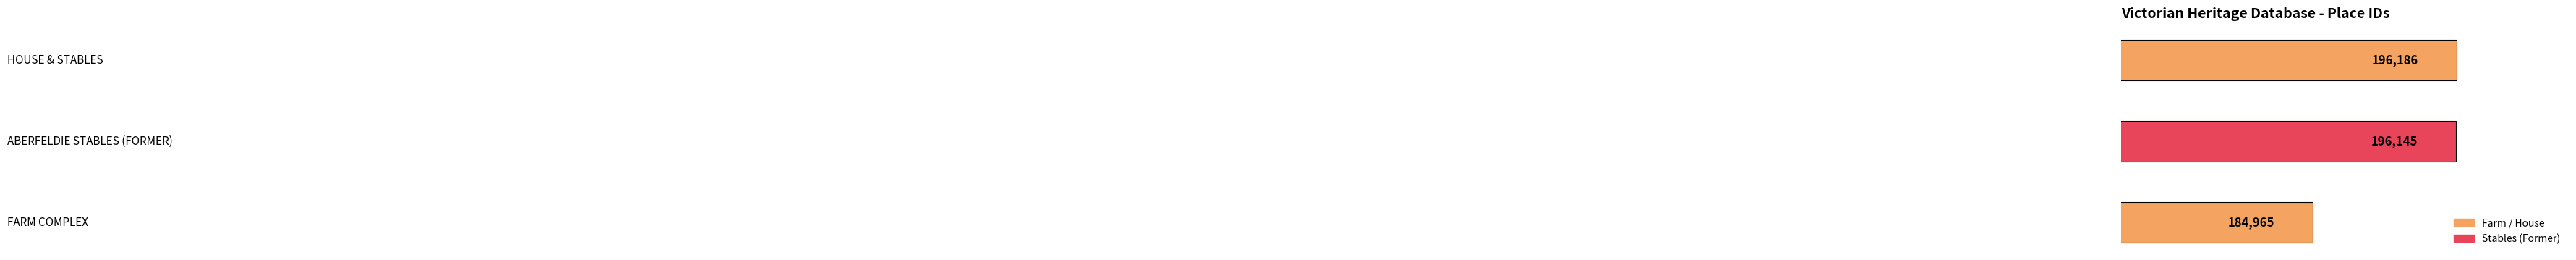

What is the difference between the second highest and minimum values?

11180